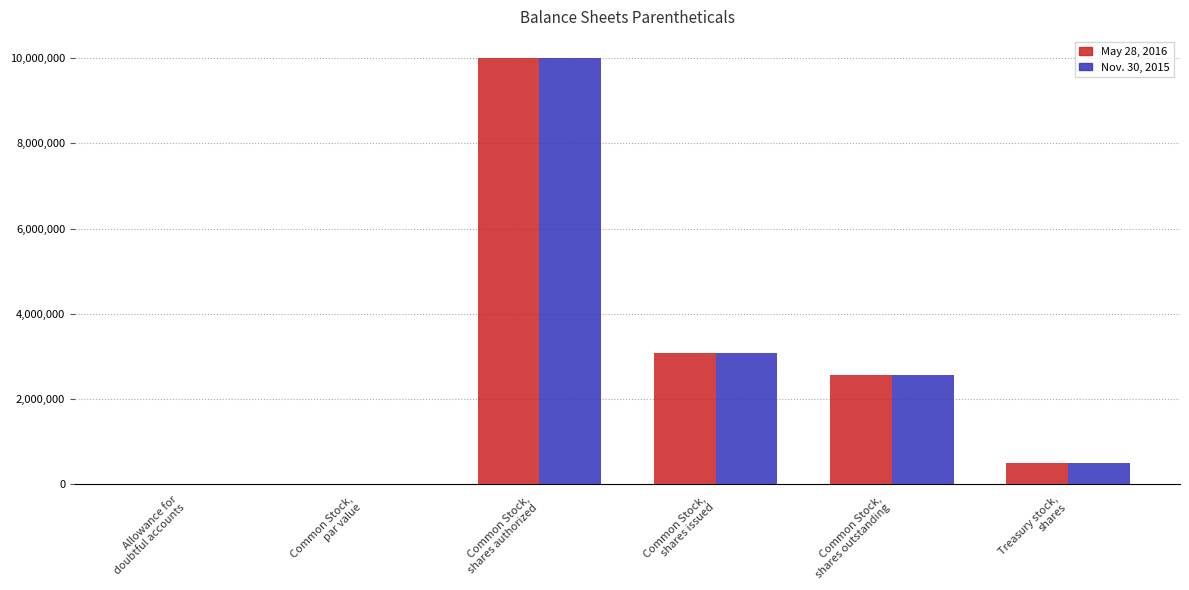

True or false: Nov. 30, 2015 has a value of 0.0 at Allowance for
doubtful accounts.

True